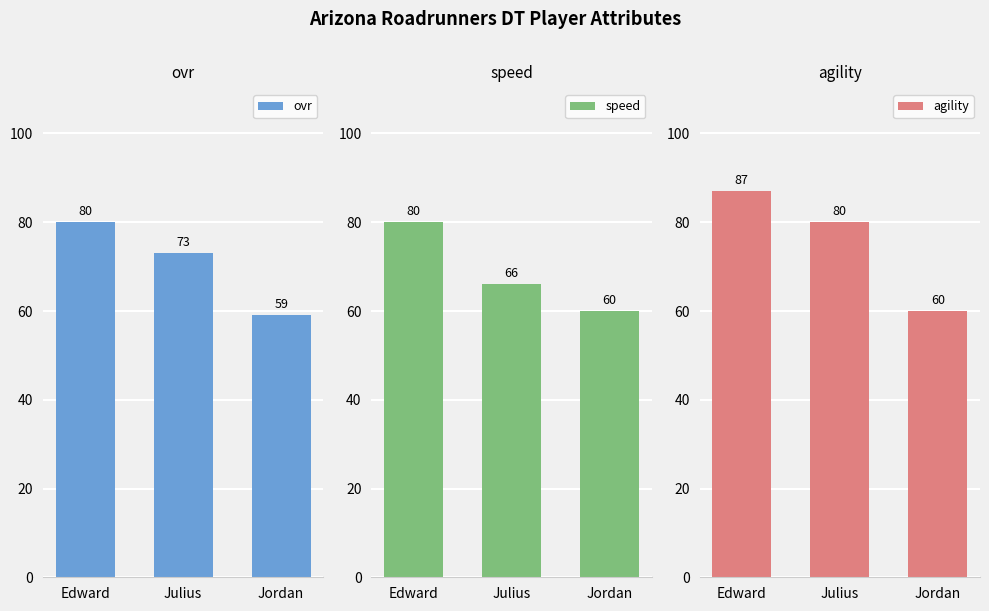

Which series has the largest range (max minus min)?

agility